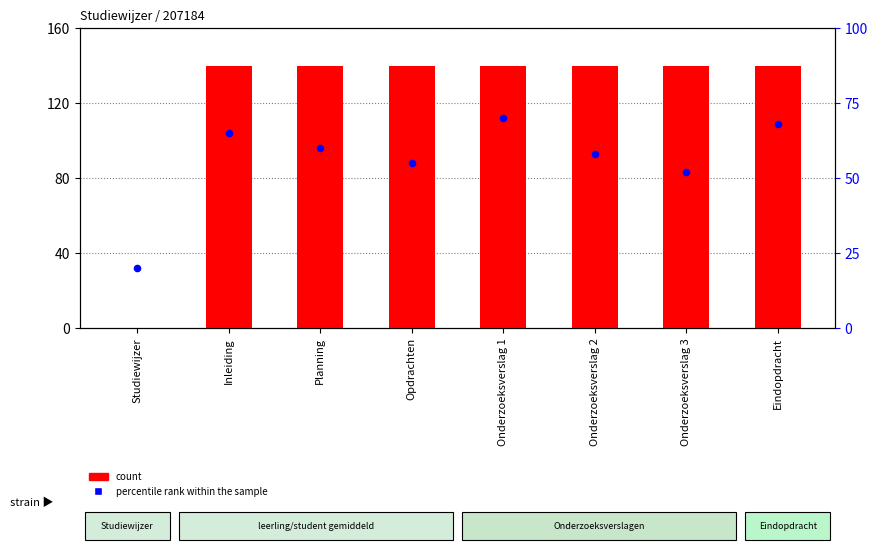

Which series contains the lowest Y value?

count